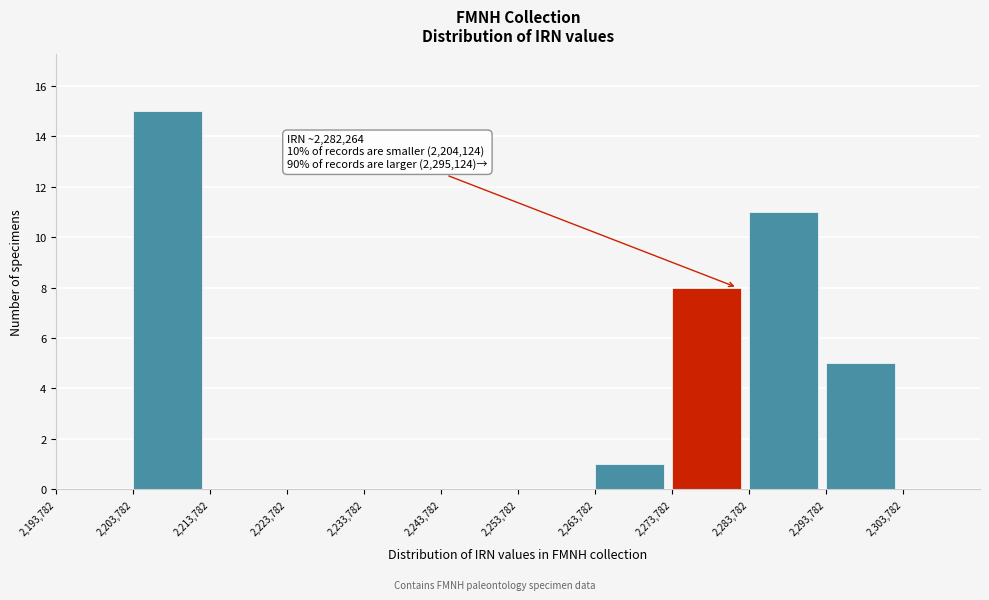

Which range on the x-axis has the tallest bar?

2204000 to 2214000